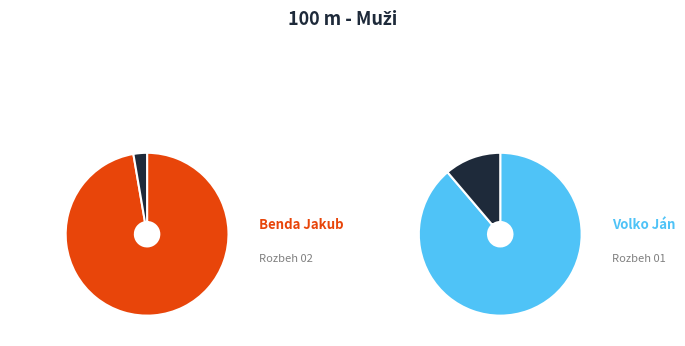

True or false: Rozbeh 02 accounts for 97% of the total.

True